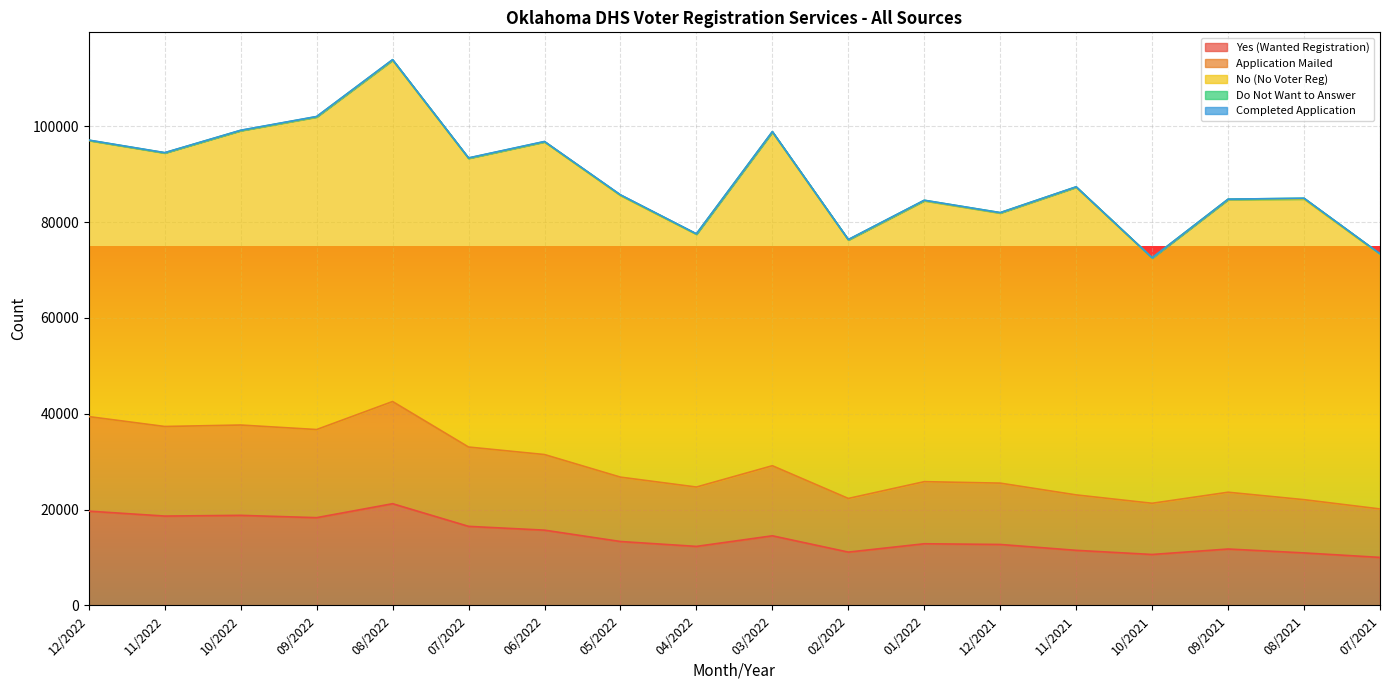

What are all the series names shown in the legend?

Yes (Wanted Registration), Application Mailed, No (No Voter Reg), Do Not Want to Answer, Completed Application